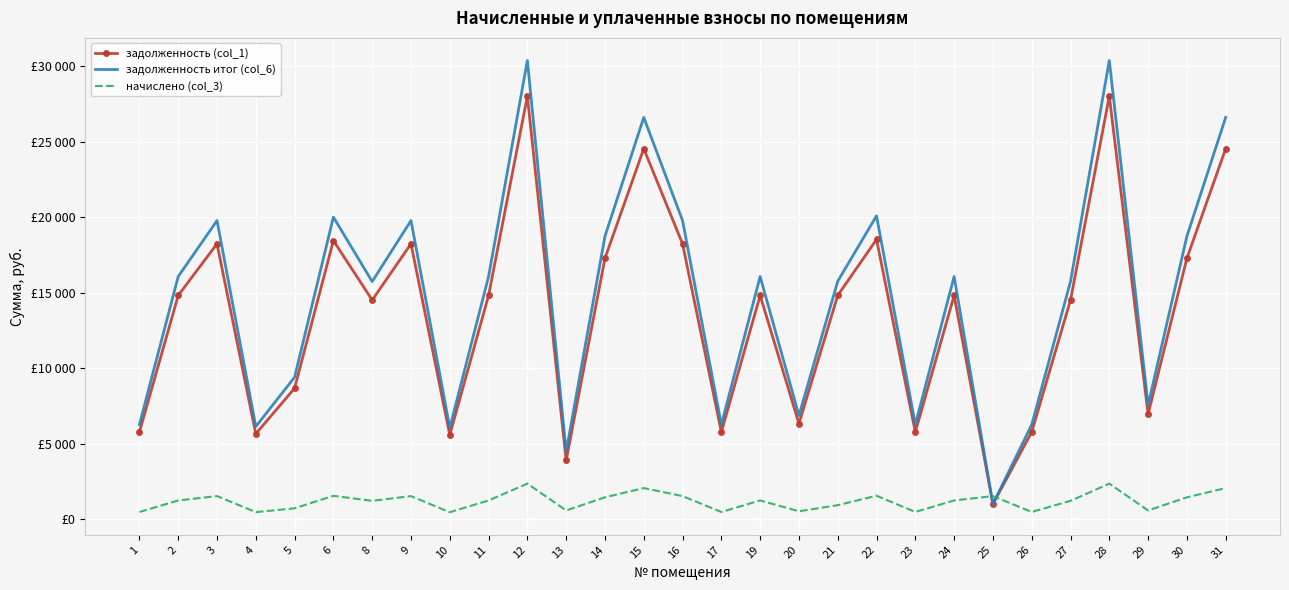

What value does the задолженность (col_1) series have at 8?

14515.2